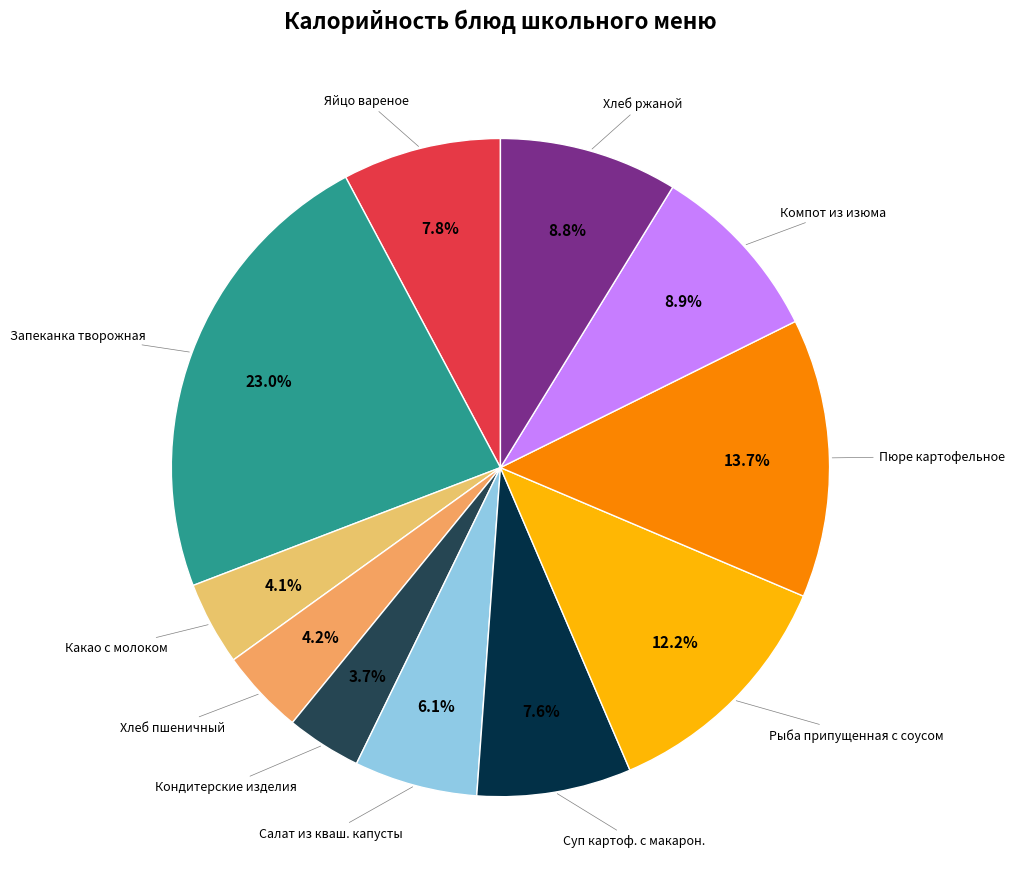

Count the number of slices in the pie.

11